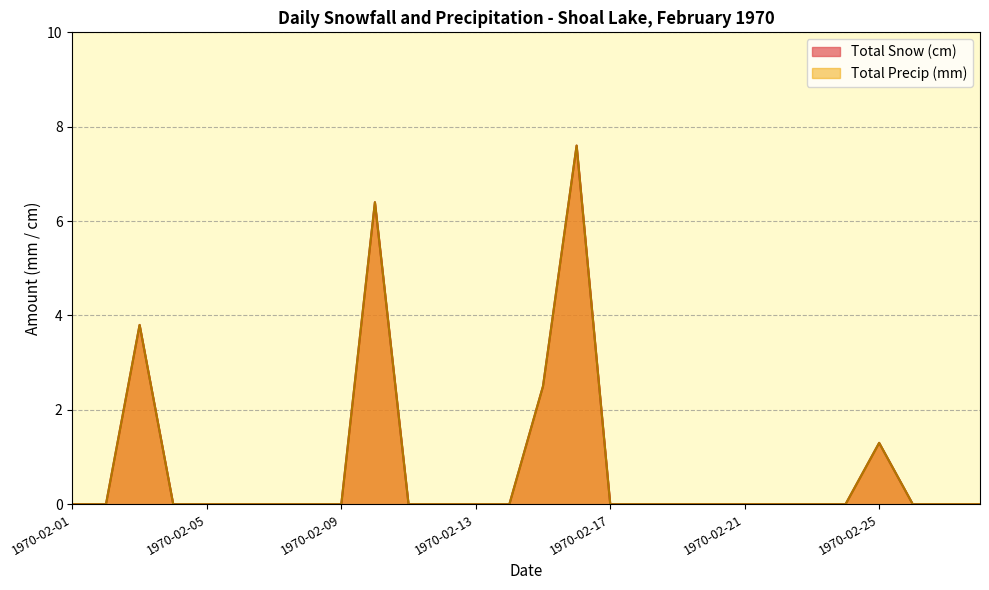

Is the value of Total Snow (cm) at 1970-02-15 greater than the value of Total Precip (mm) at 1970-02-05?

Yes